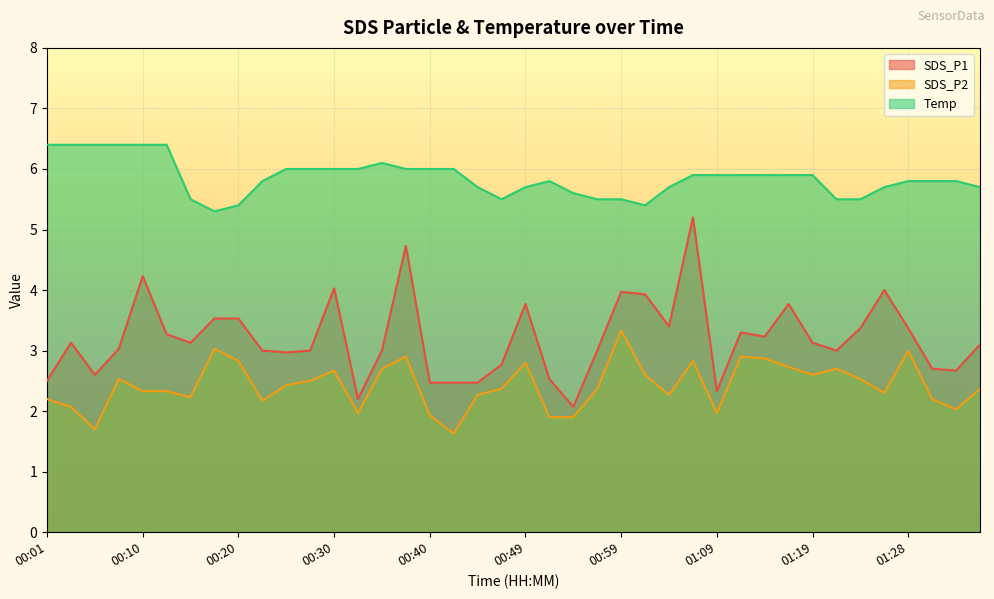

At which category does the chart reach its peak across all series?

00:01